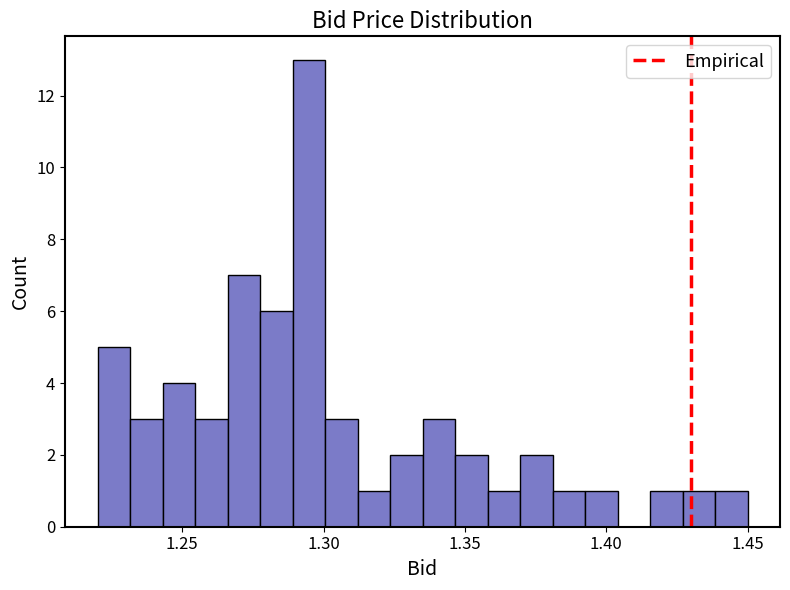

Around what value on the x-axis is the tallest bar? Give the approximate position of its centre, as read against the axis.

1.295